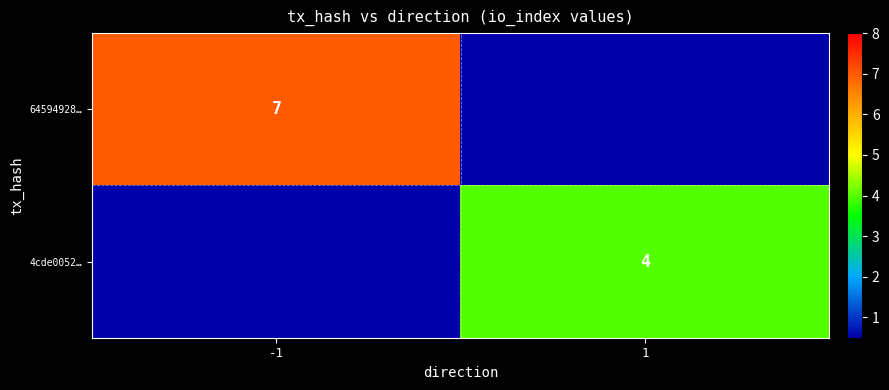

Is the value of 4cde0052… at 1 greater than the value of 64594928… at -1?

No